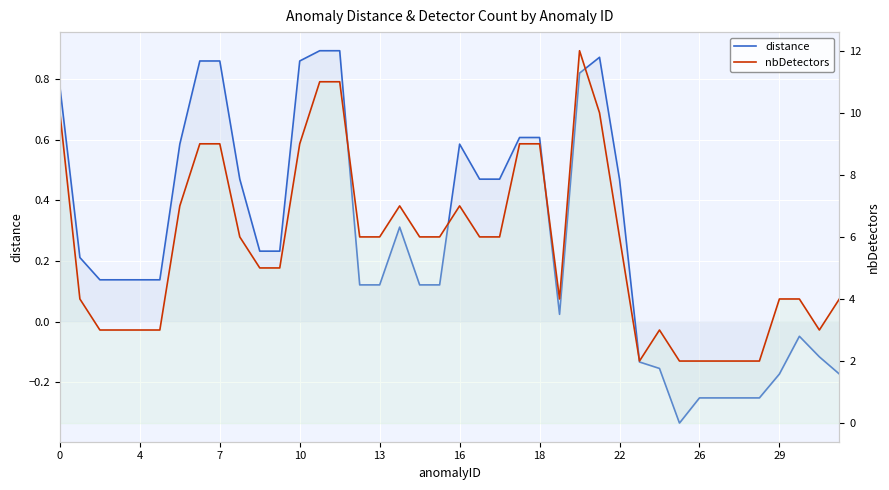

How many values in the nbDetectors series are below 6?

19